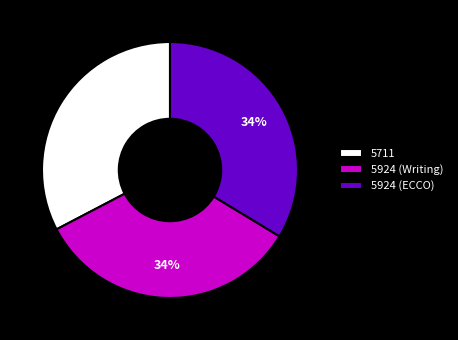

Approximately how many times larger is the value at 5924 (ECCO) compared to 5711?

1.0